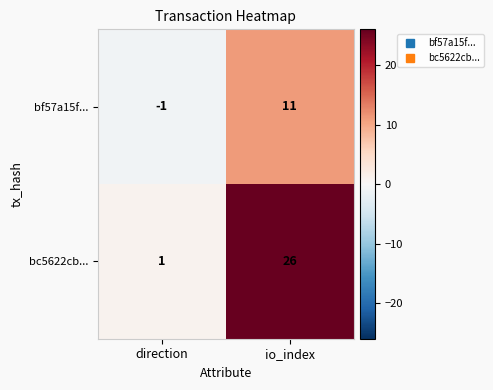

Which series has the largest total across all categories?

bc5622cb...